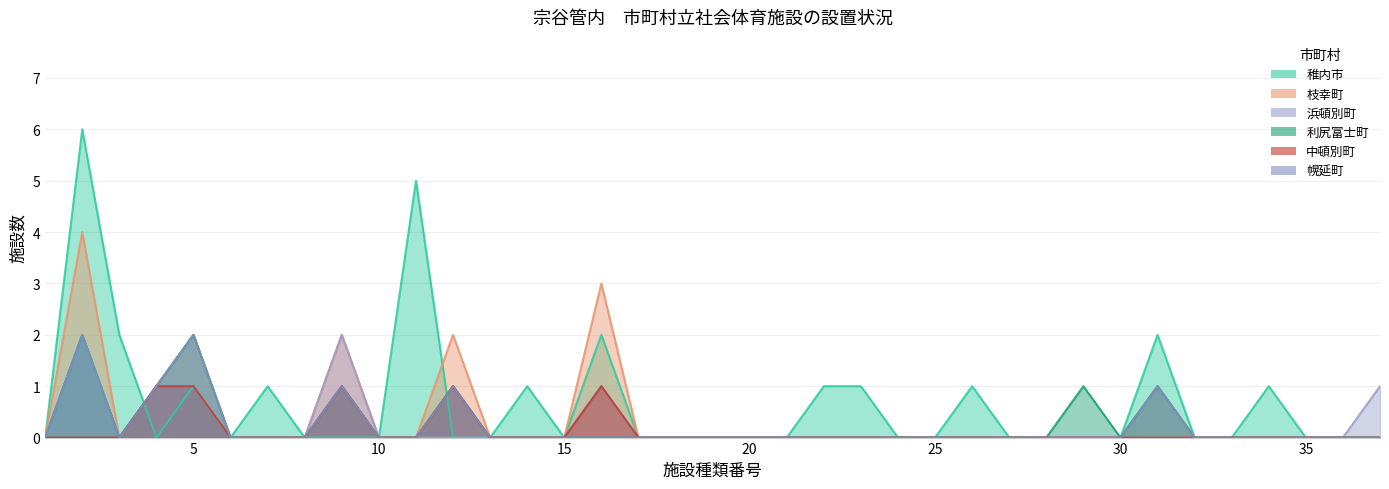

What is the maximum value shown in the chart?

6